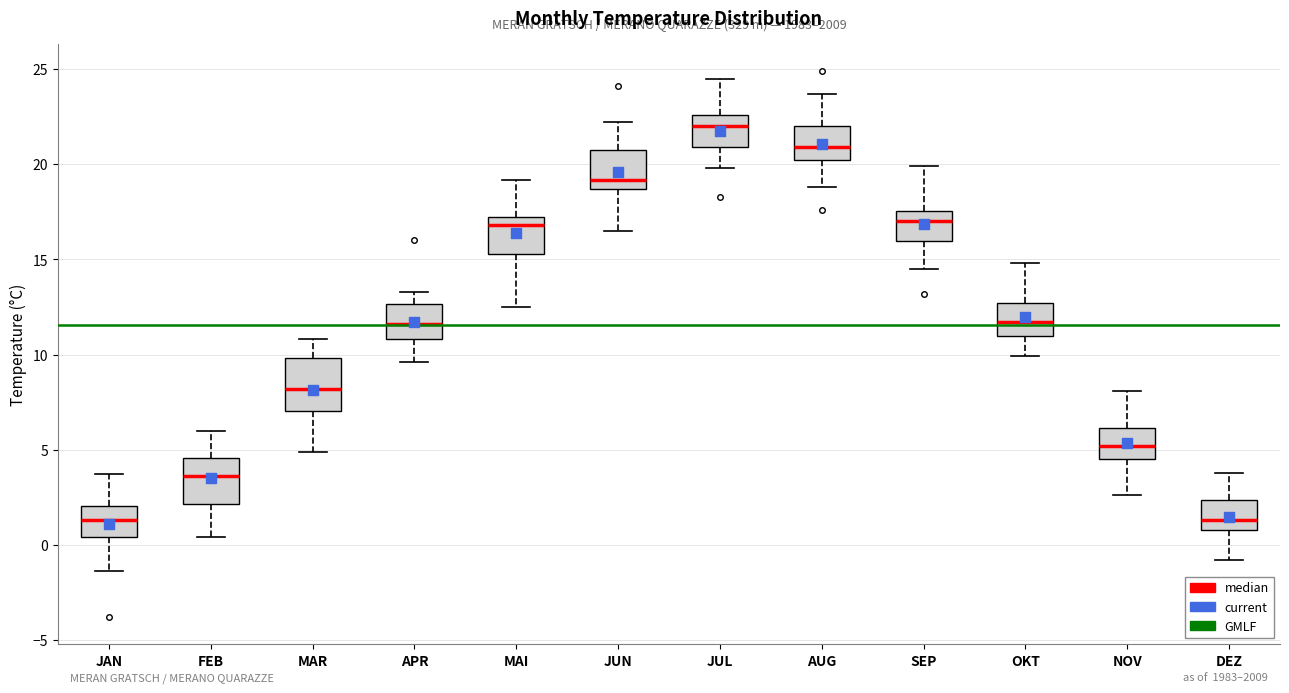

Where does the upper whisker of the box for JUN end on the y-axis? The values are not printed on the chart, so give them approximately, as read against the axis.

22.0